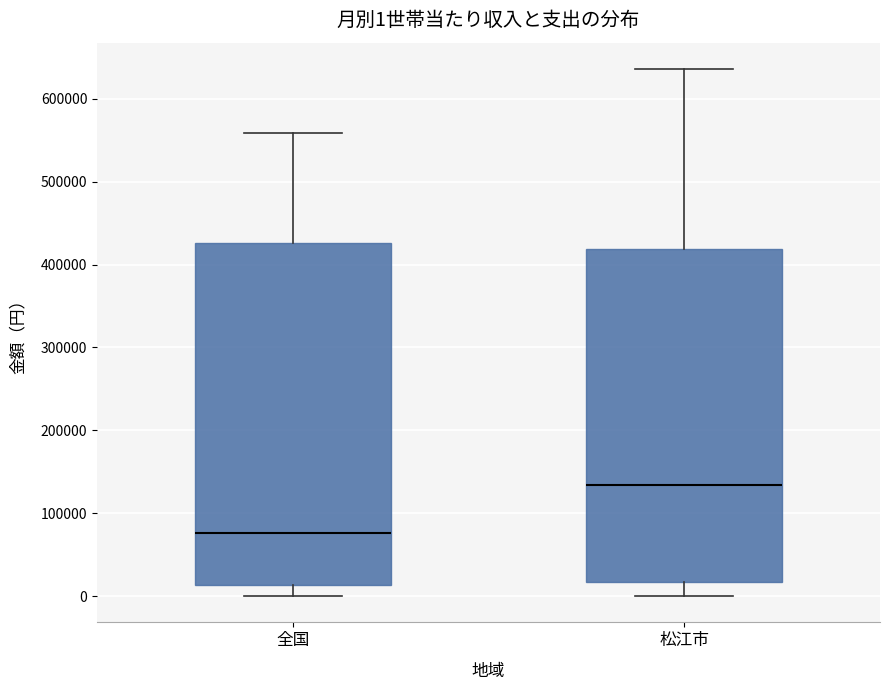

Which box has the highest median line?

松江市